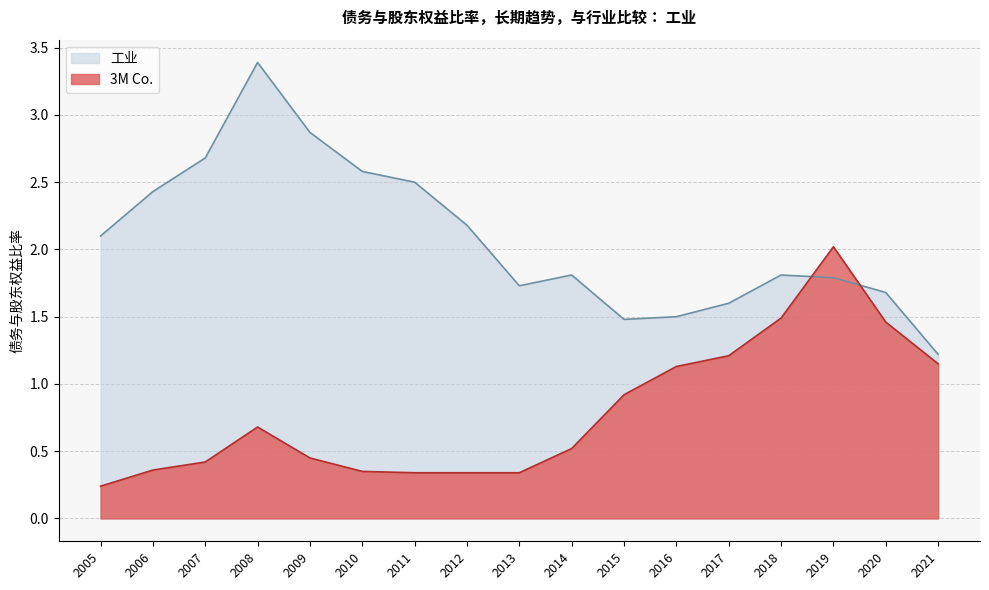

Does the chart display data point markers on the line(s)?

No